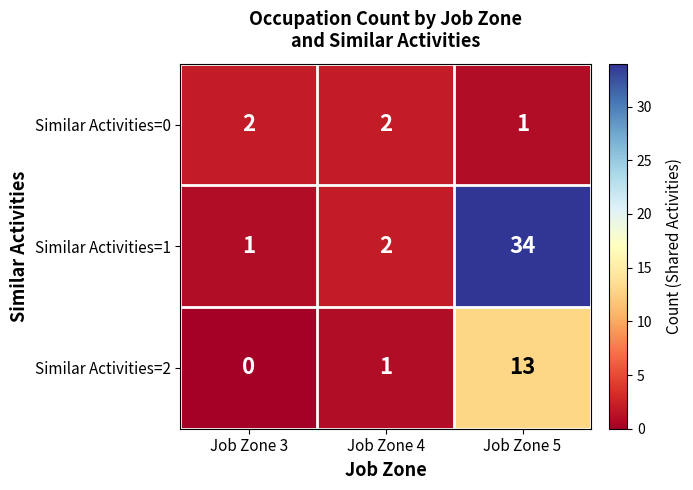

True or false: Similar Activities=0 has a value of 1 at Job Zone 3.

False